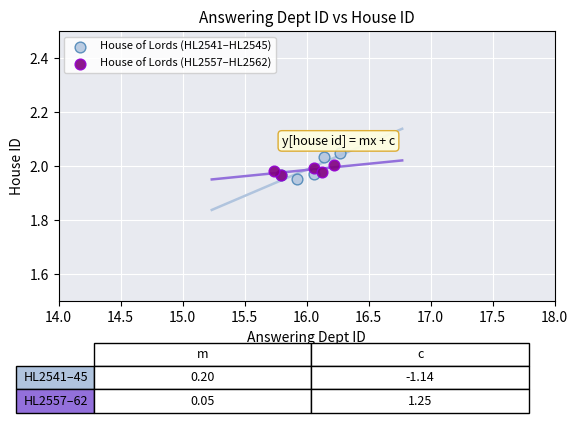

Which series has the widest spread of Y values?

House of Lords (HL2541–HL2545)